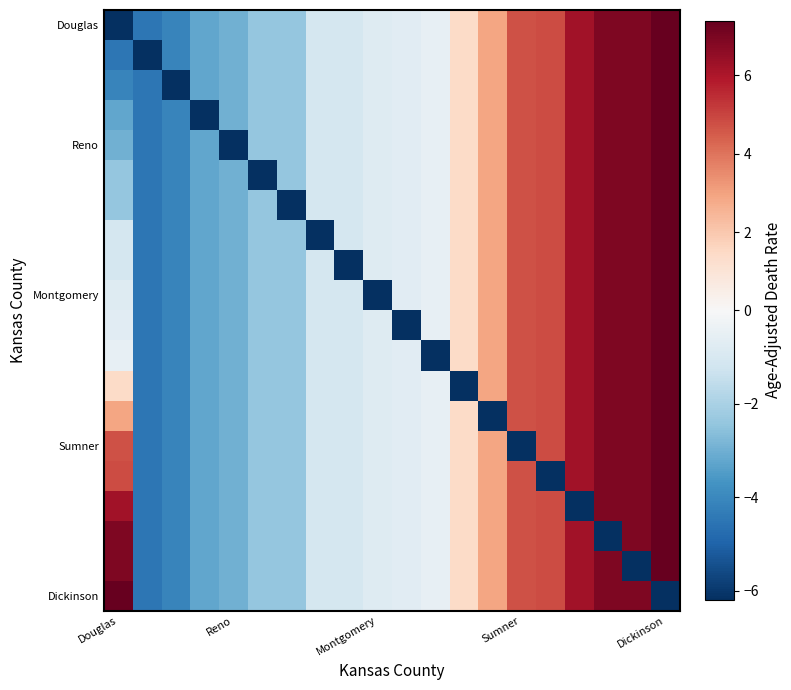

At how many categories does at least one series exceed 2?

8